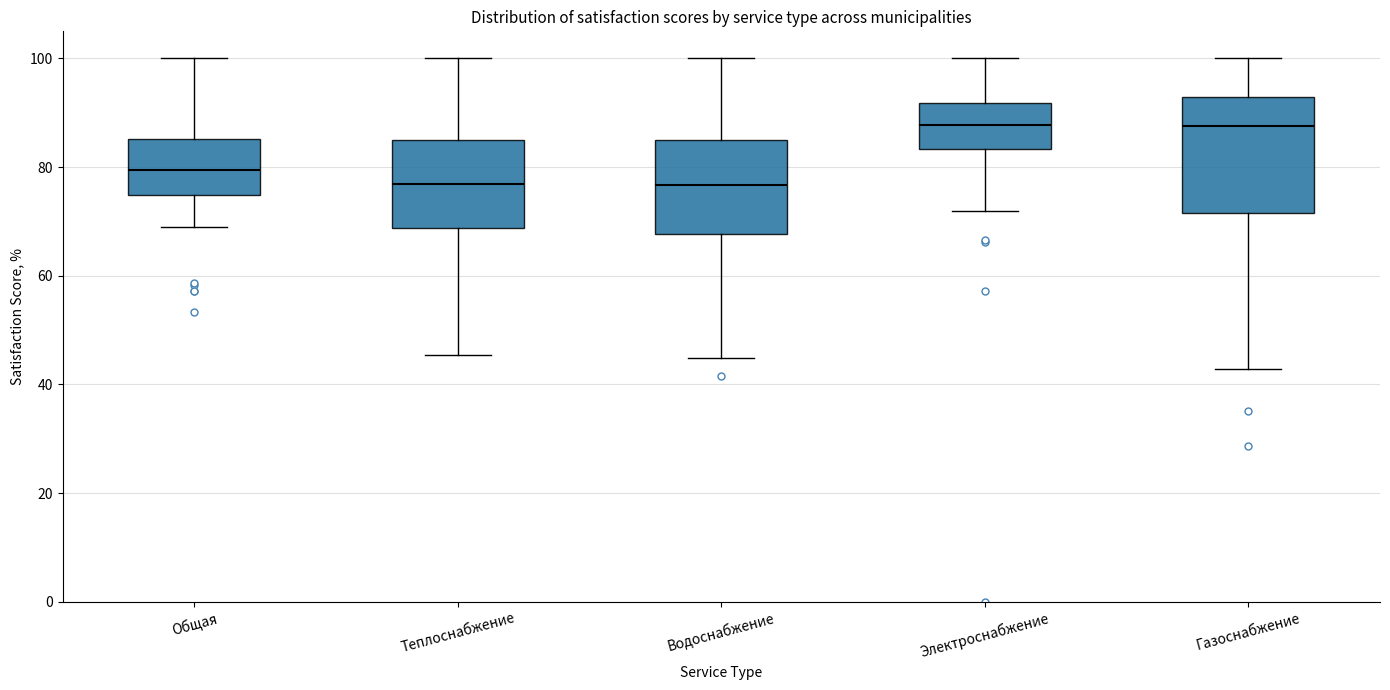

Which box is the tallest, from its lower edge to its upper edge?

Газоснабжение